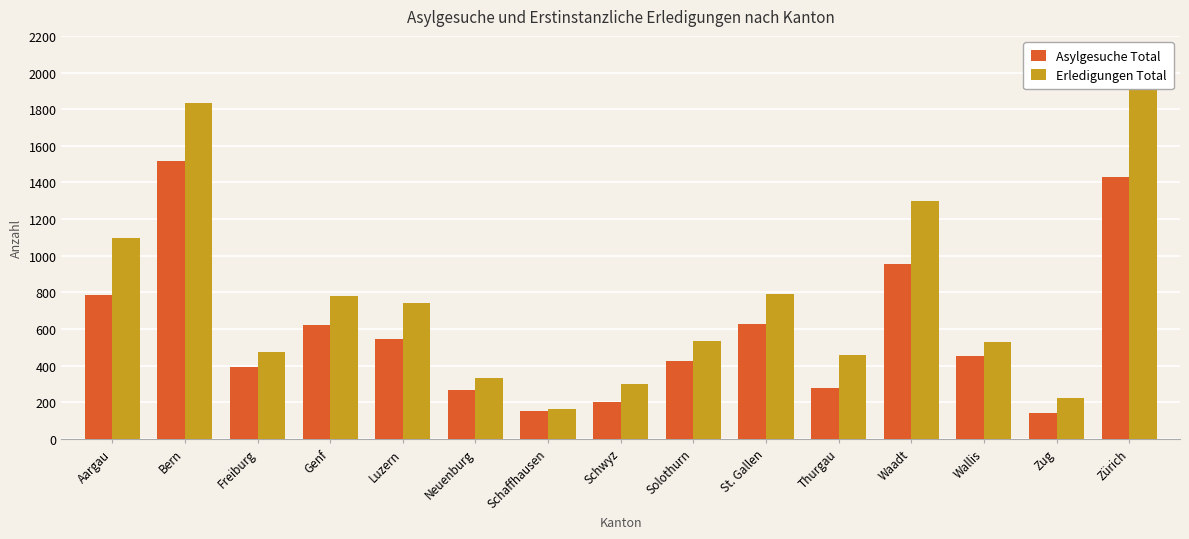

What is the spread (max minus min) of values at Neuenburg?

68